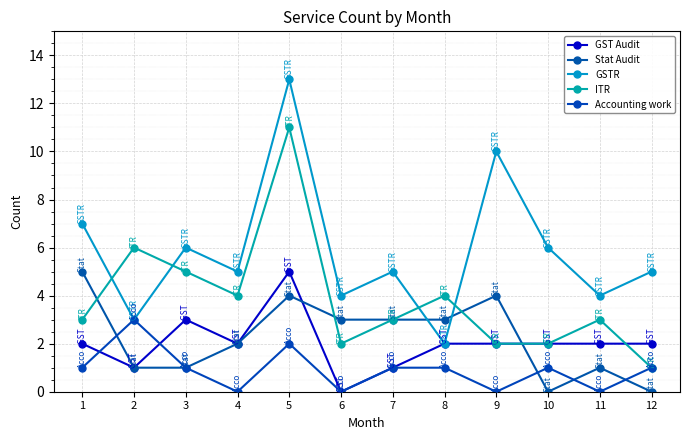

List the labels in order of Accounting work value, largest first.

2, 5, 1, 3, 7, 8, 10, 12, 4, 6, 9, 11